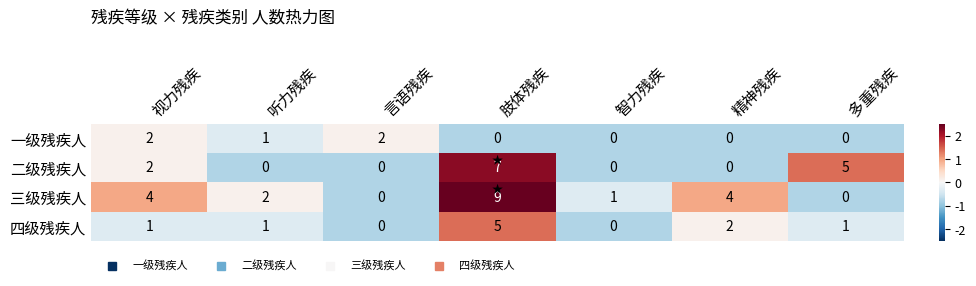

What is the difference between the highest and lowest values at 精神残疾?

4